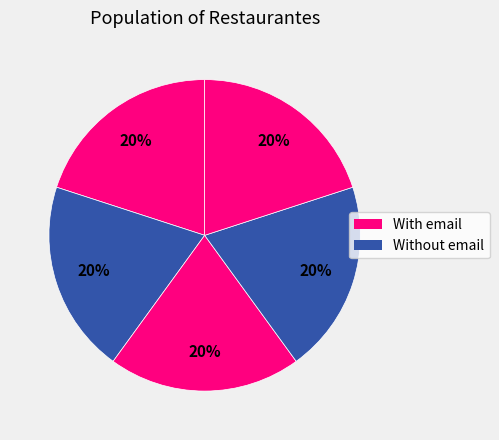

Is there any slice that represents more than half of the pie?

No